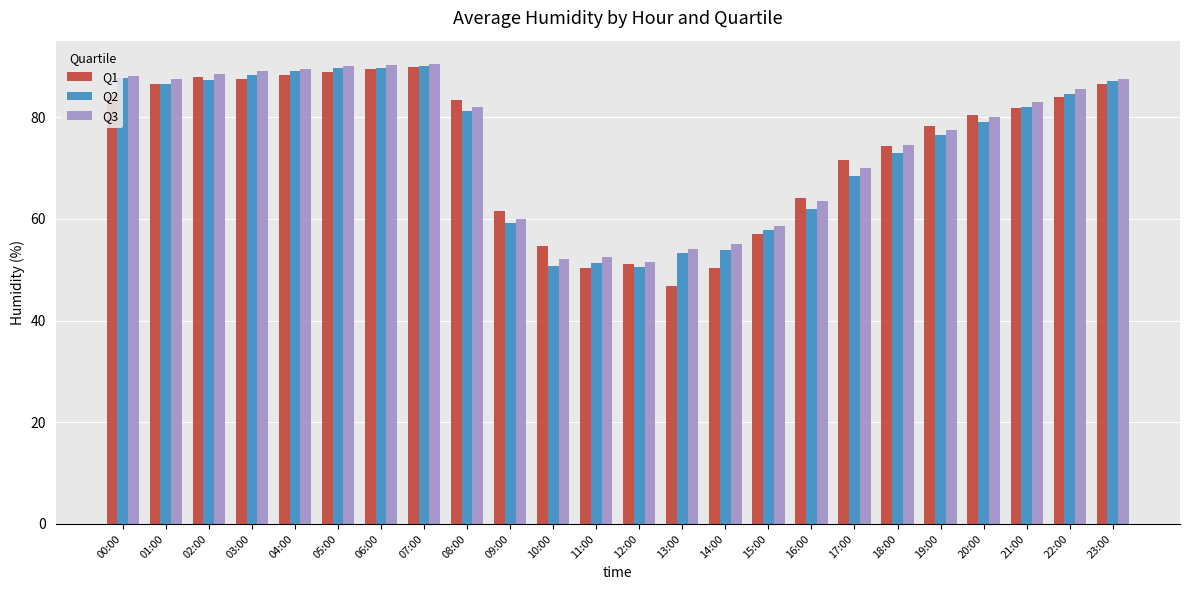

What is the total value across all series at 03:00?

264.7